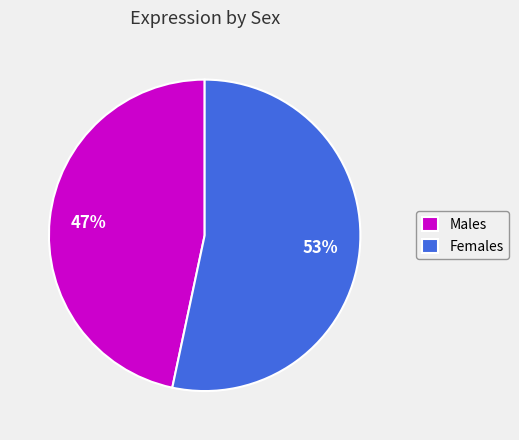

What is the majority slice?

Females